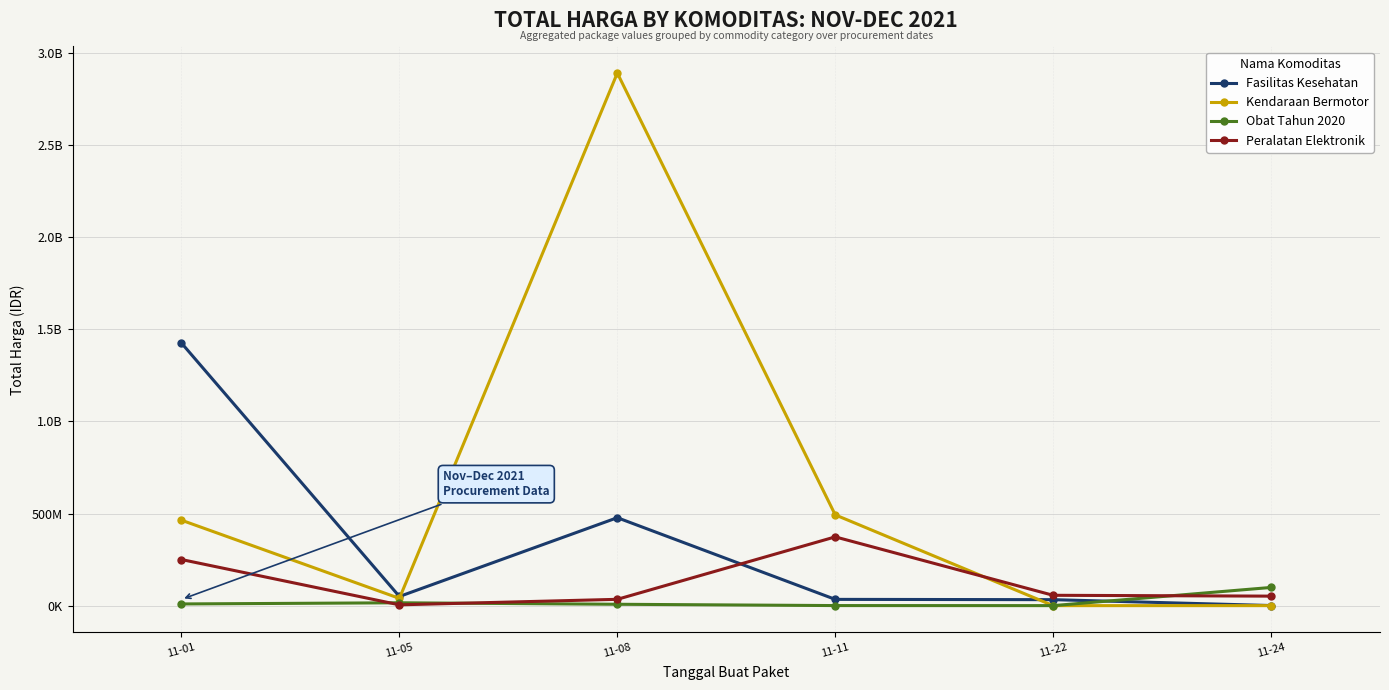

At which label is Fasilitas Kesehatan closest to 713222887?

11-08